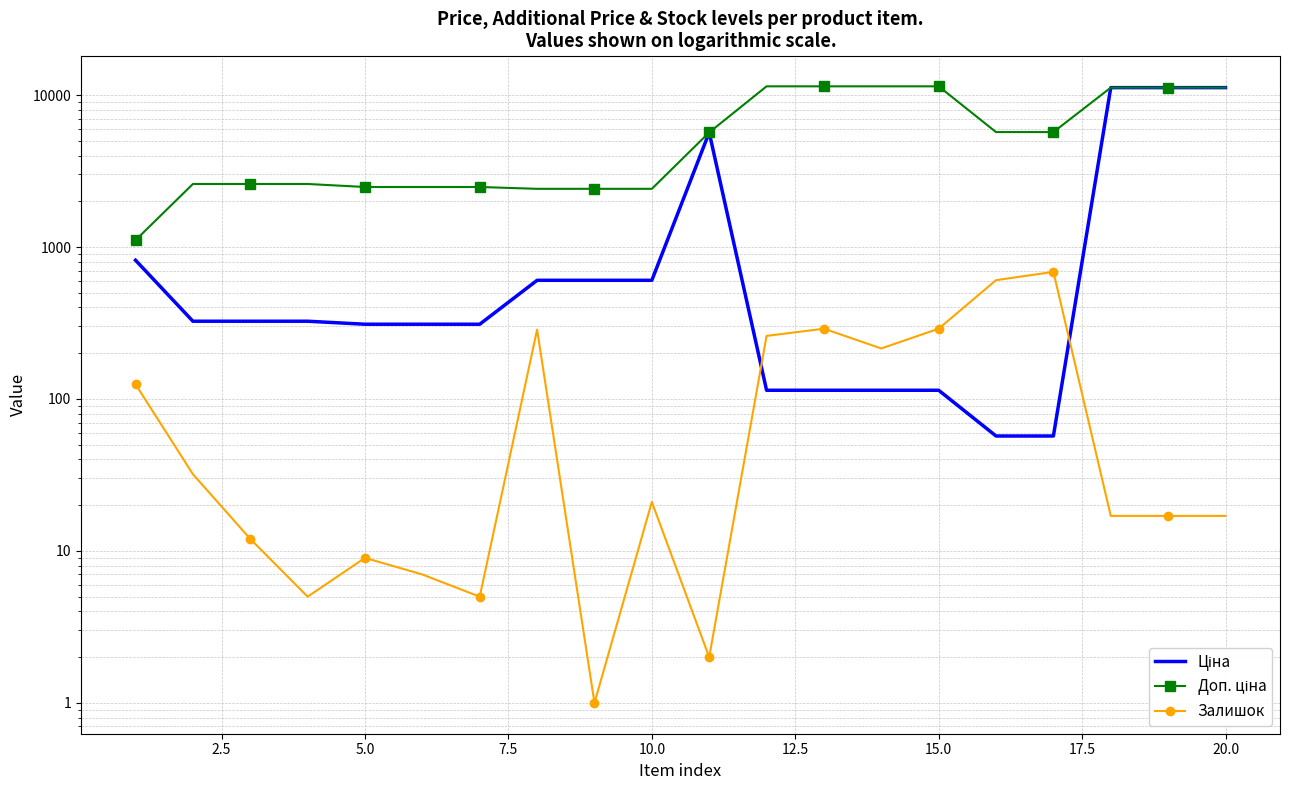

How many values in the Доп. ціна series are below 5673?

10